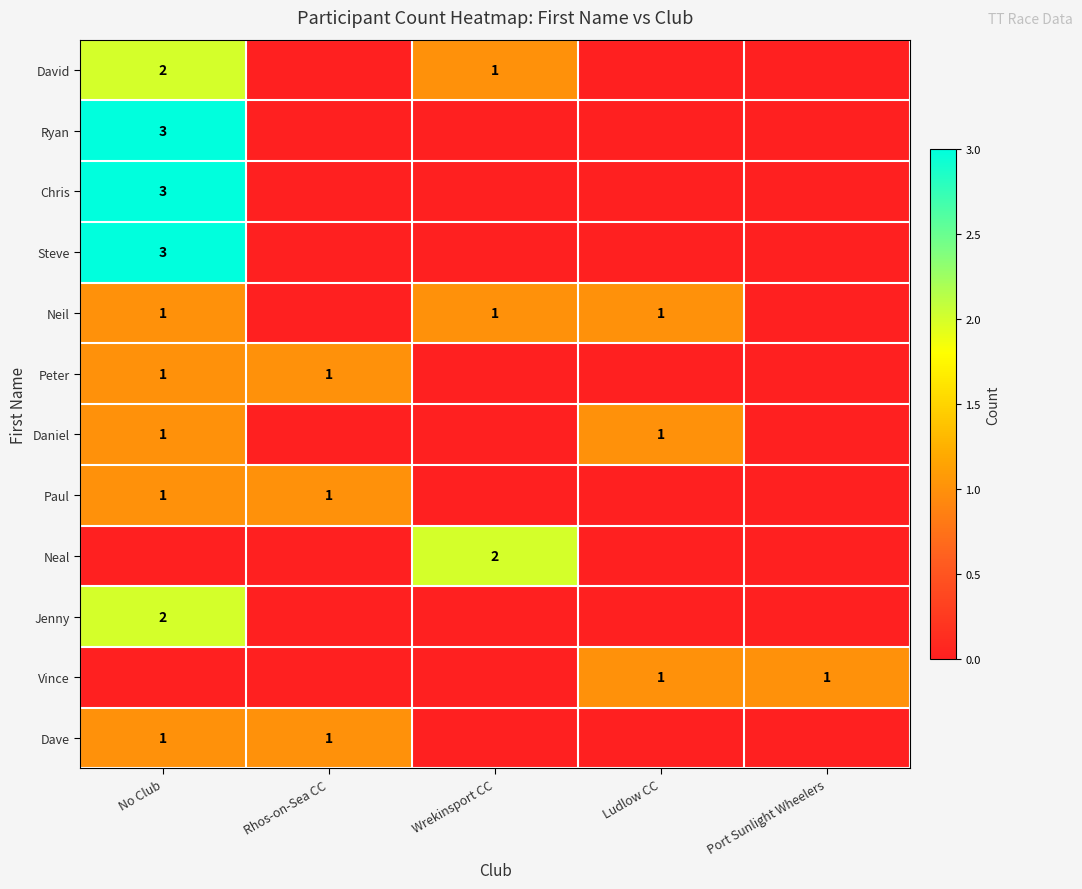

True or false: David has a value of 2 at Wrekinsport CC.

False